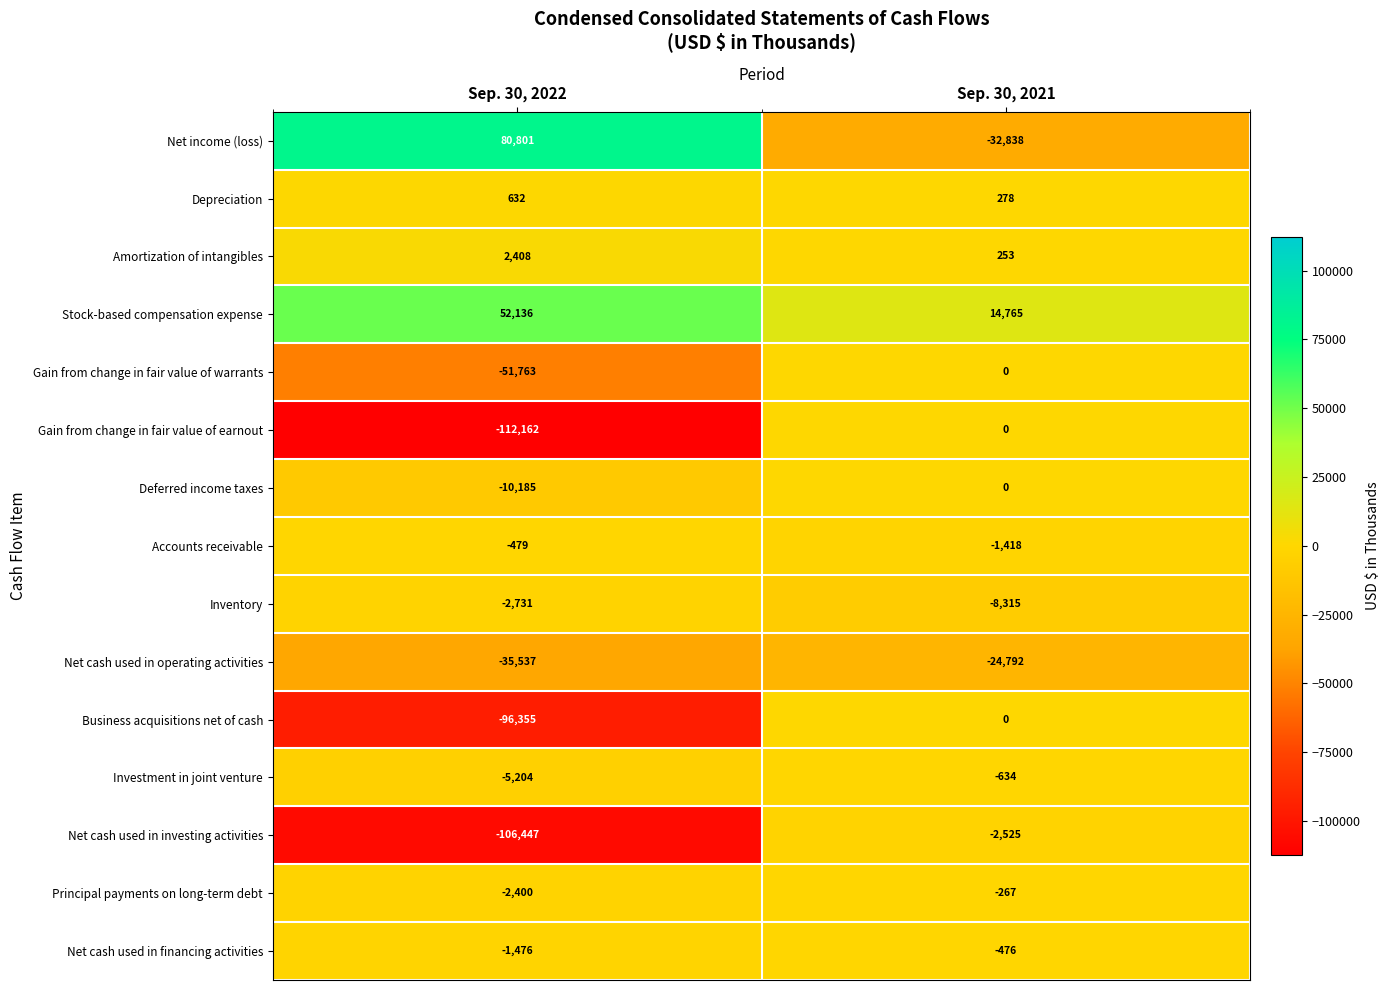

What is the difference between the maximum and minimum values in the Gain from change in fair value of warrants series?

51763